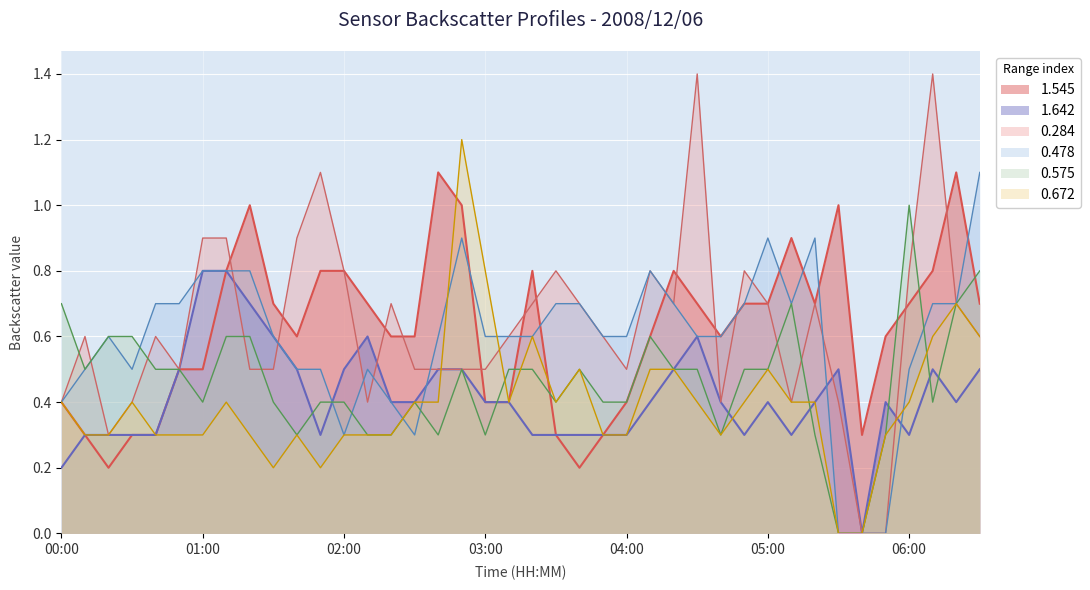

Which series ends up on top after the final intersection of 1.545 and 0.575?

0.575